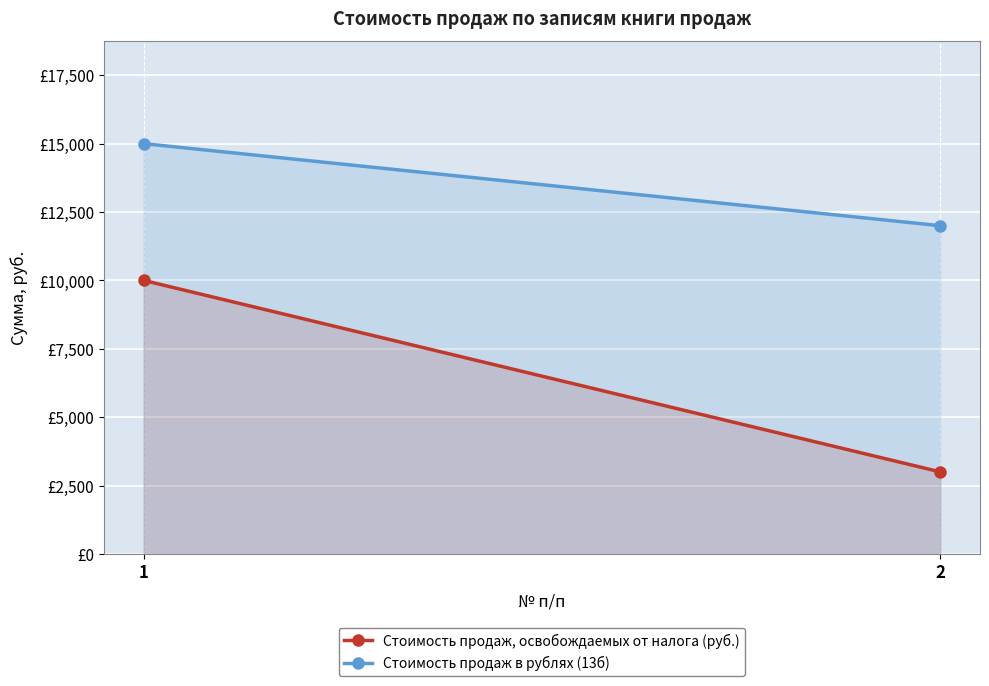

What are all the series names shown in the legend?

Стоимость продаж, освобождаемых от налога (руб.), Стоимость продаж в рублях (13б)